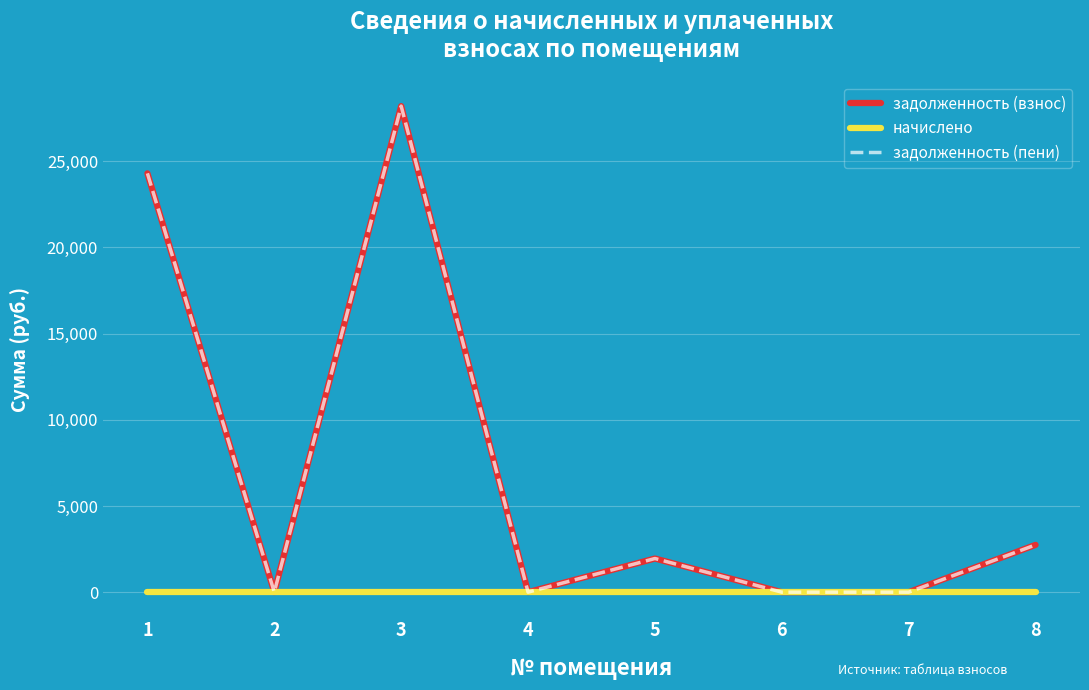

What is the difference between the задолженность (пени) values at 5 and 3?

26244.7